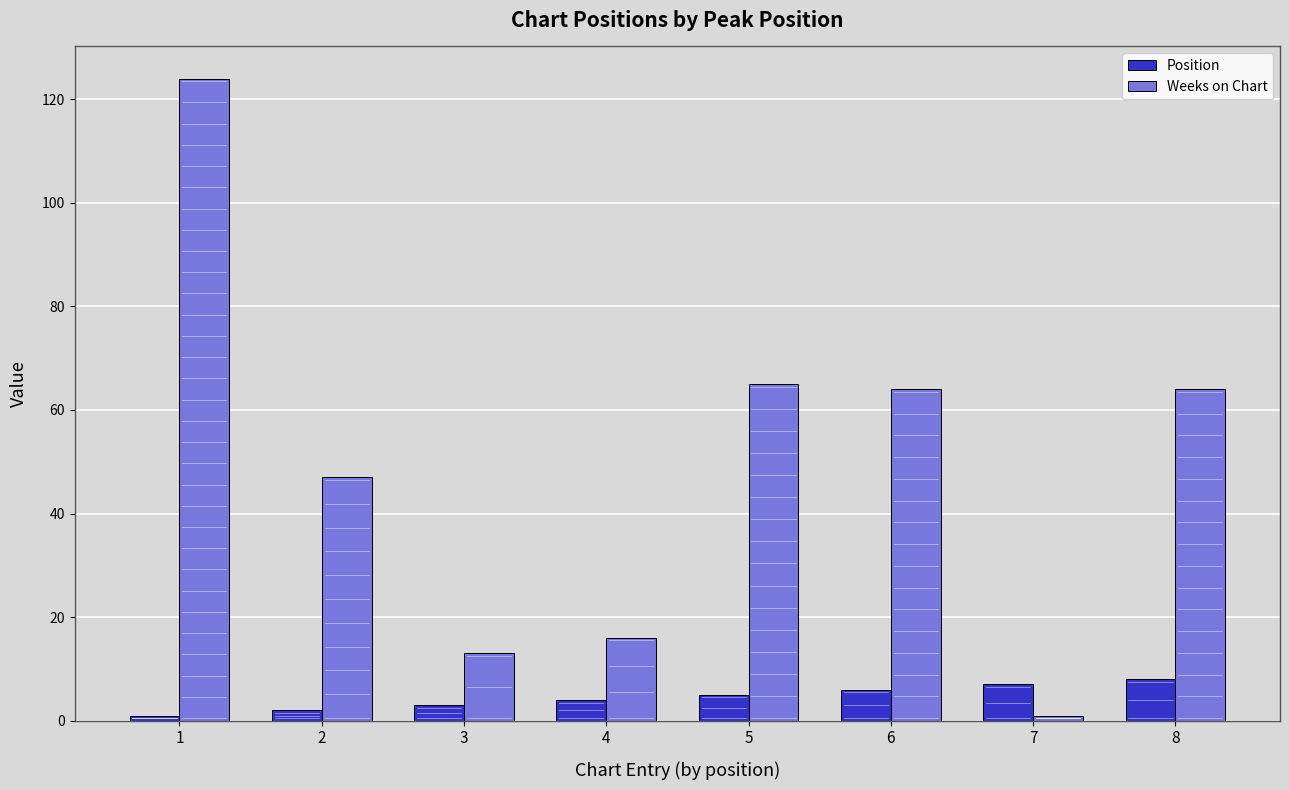

What is the difference between the second highest and second lowest values in the Weeks on Chart series?

52